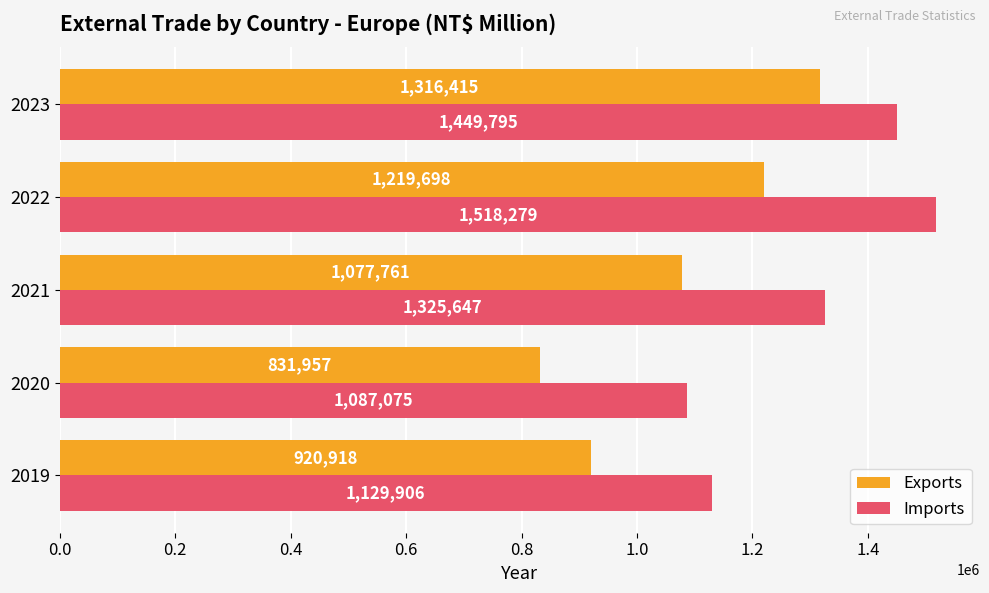

What is the maximum value shown in the chart?

1518279